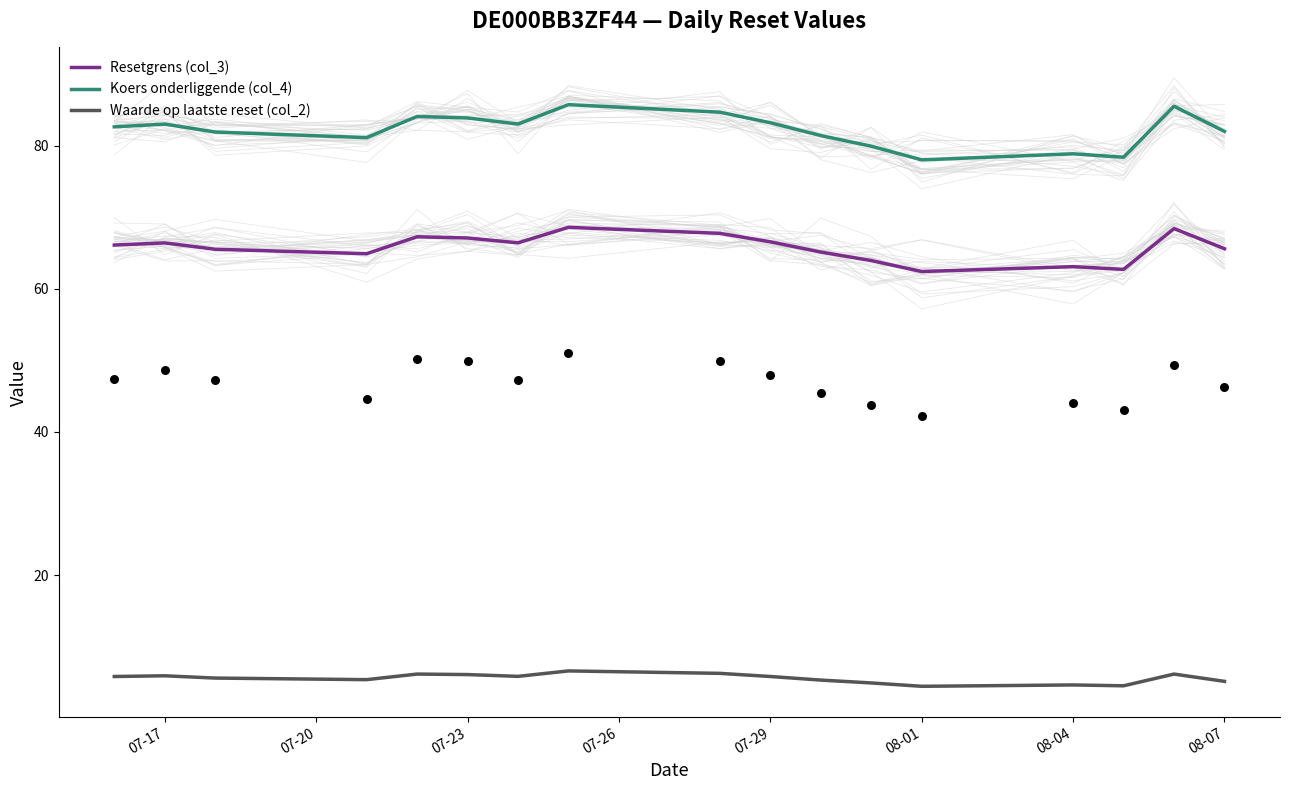

Which series reaches the minimum Y coordinate?

Waarde op laatste reset (col_2)